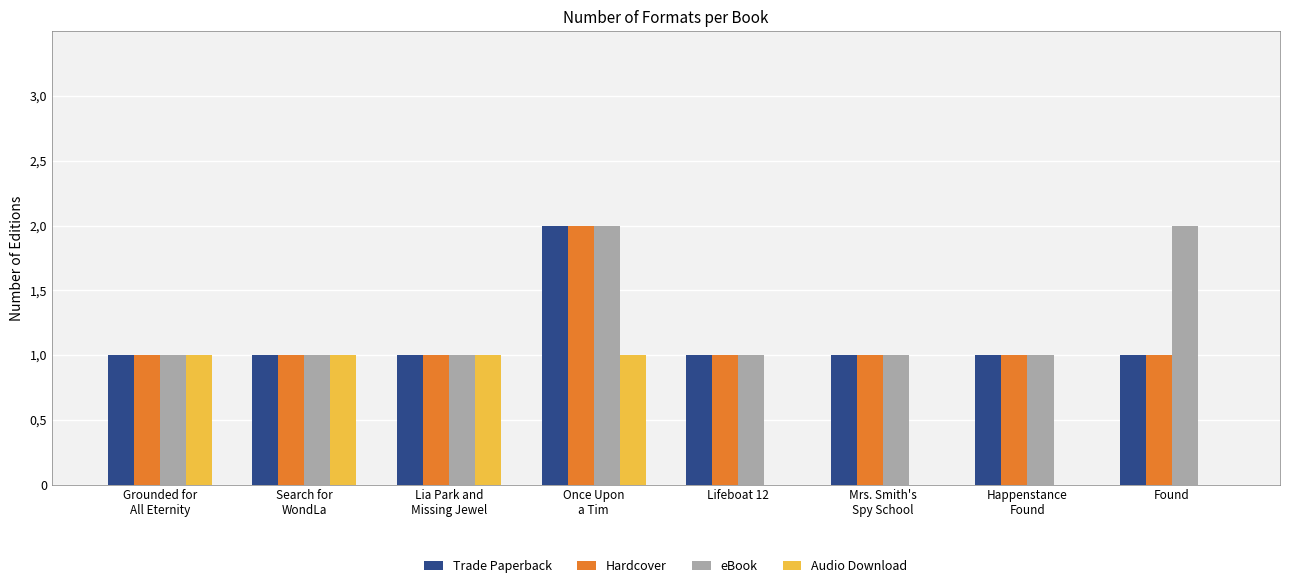

What are all the series names shown in the legend?

Trade Paperback, Hardcover, eBook, Audio Download